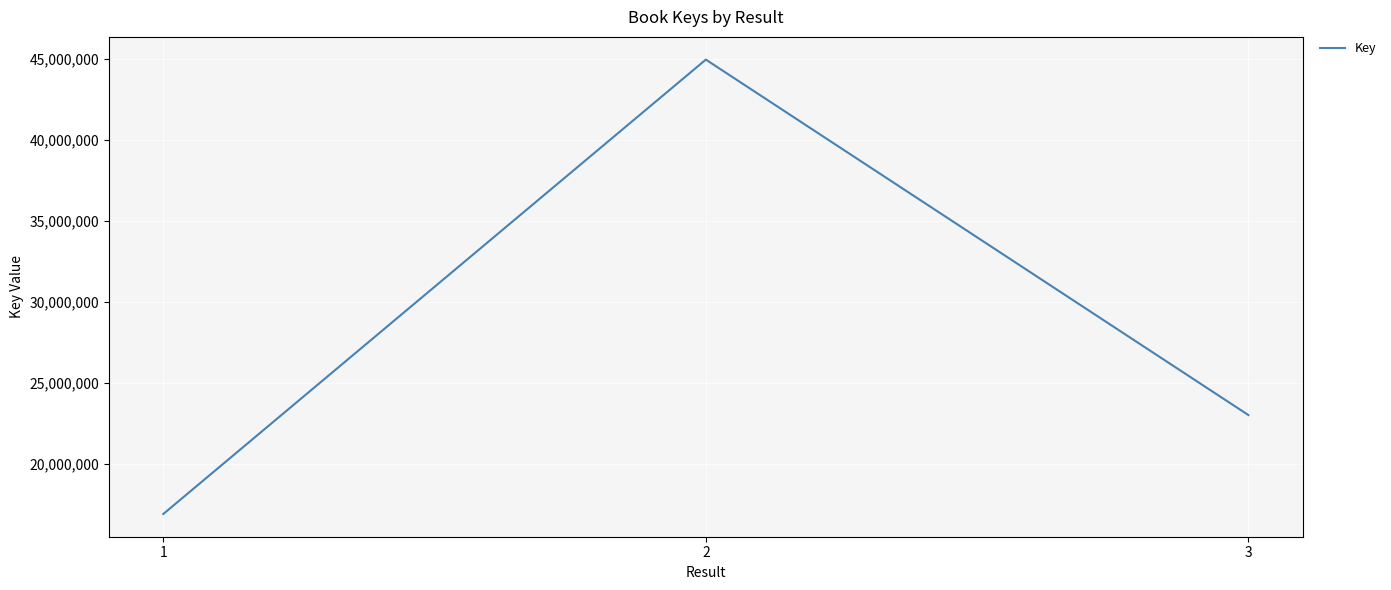

Between 2 and 1, which is larger?

2